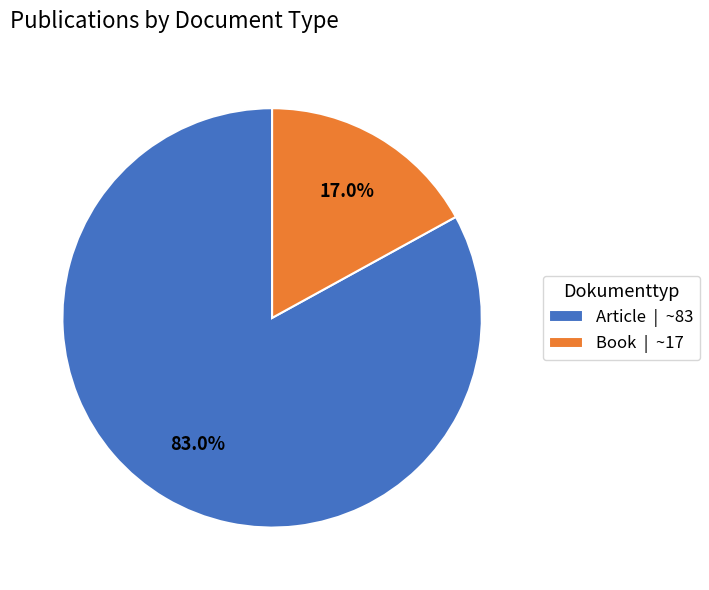

To the nearest percent, what is the average slice percentage?

50%